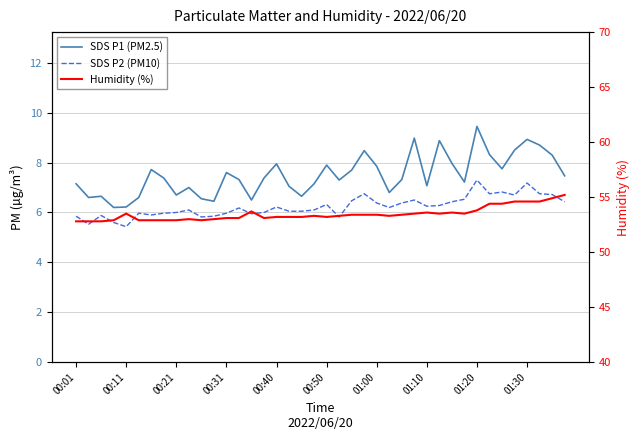

True or false: SDS P1 (PM2.5) and Humidity (%) intersect in this chart.

False